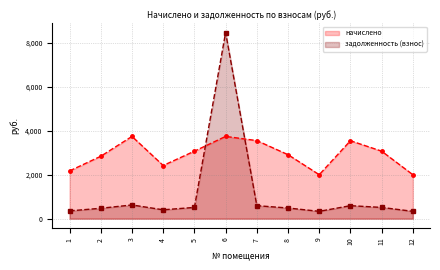

What is the sum of the задолженность (взнос) values at 10 and 5?

1102.8